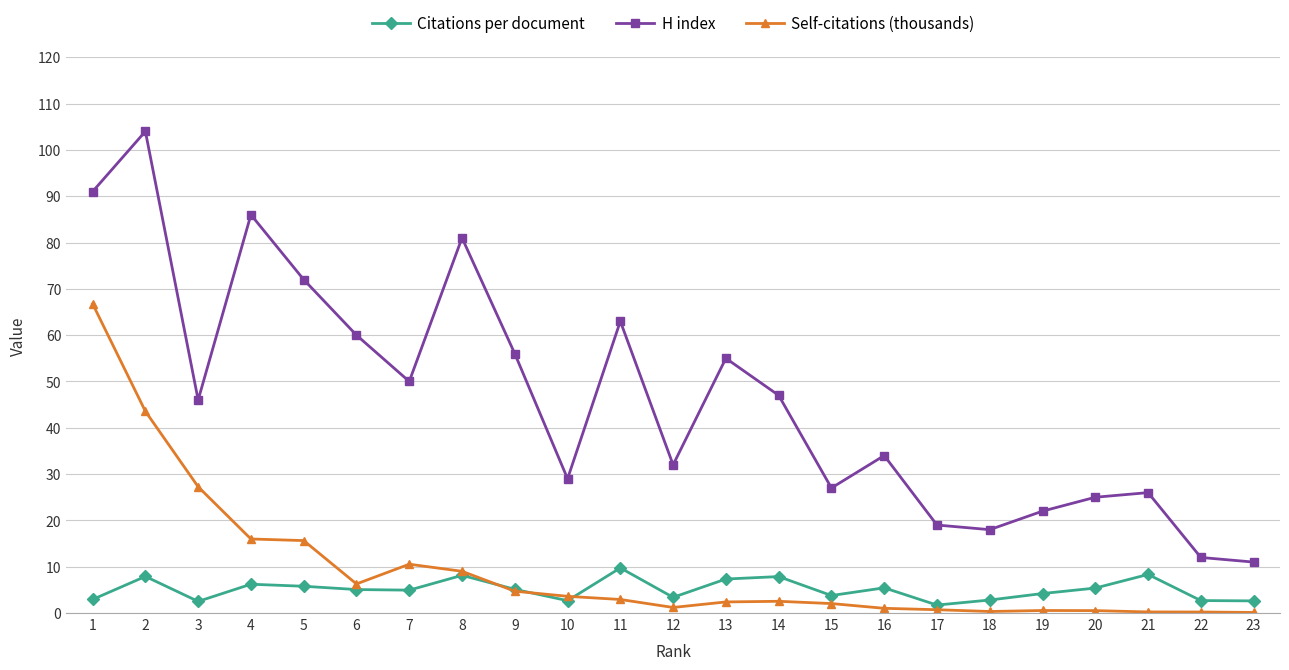

What is the sum of all Citations per document values?

116.6